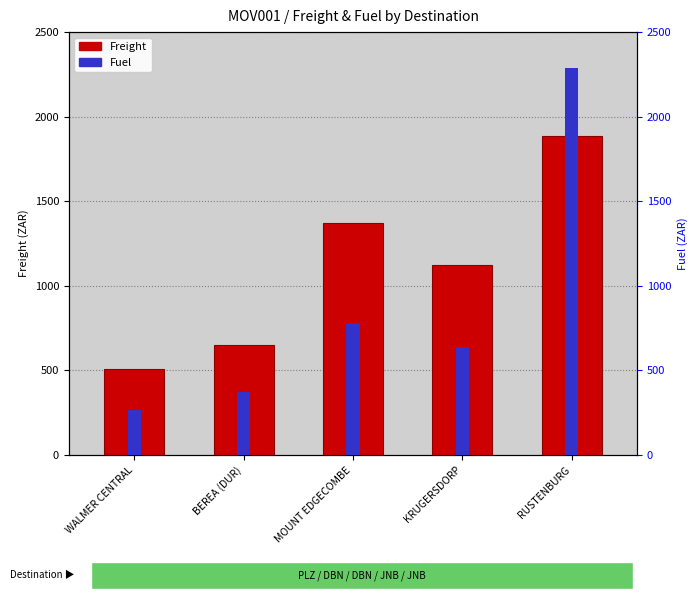

What is the difference between the Fuel values at RUSTENBURG and MOUNT EDGECOMBE?

1507.6